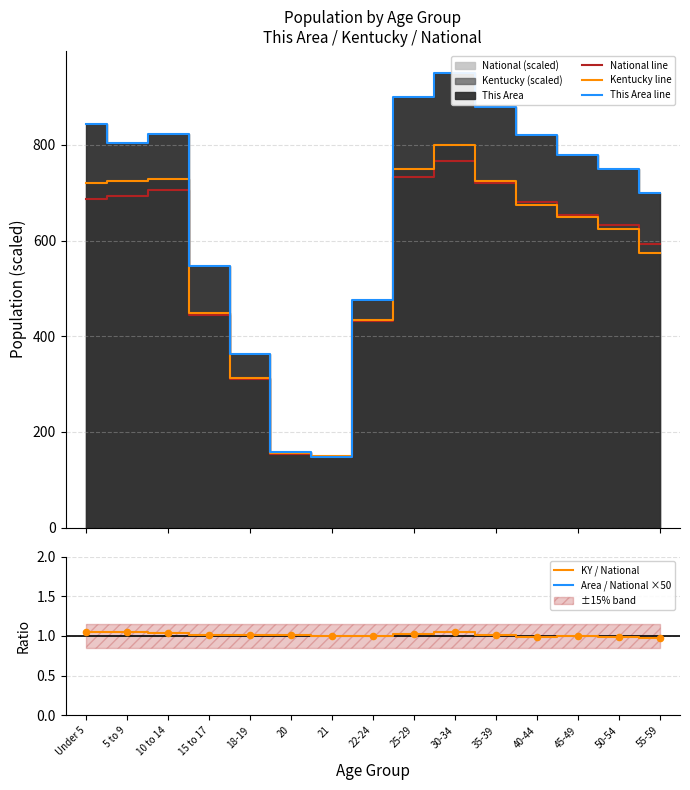

Is it true that KY / National equals 0.4 at 22-24?

False